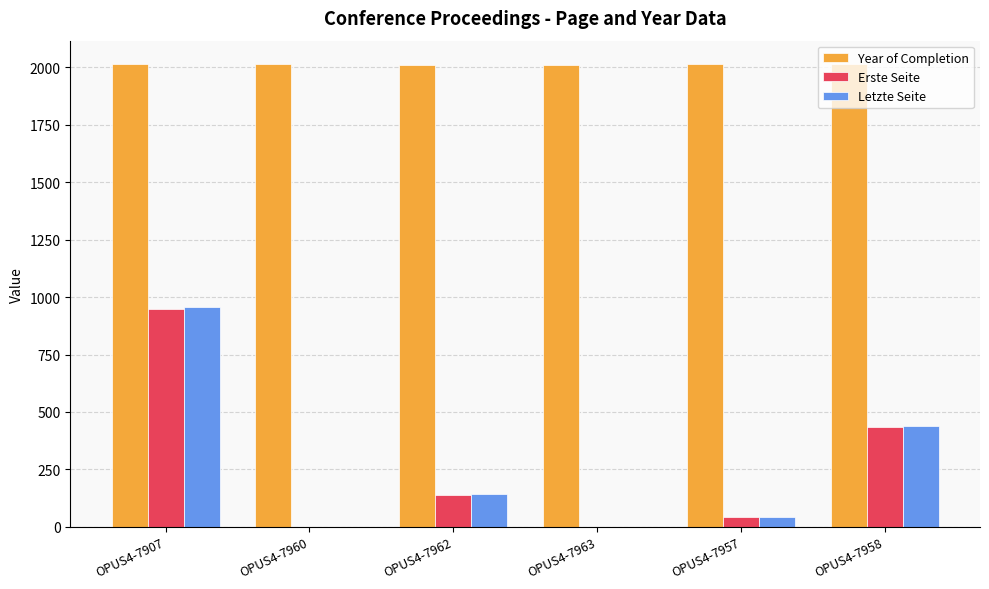

Count the number of categories in the chart.

6